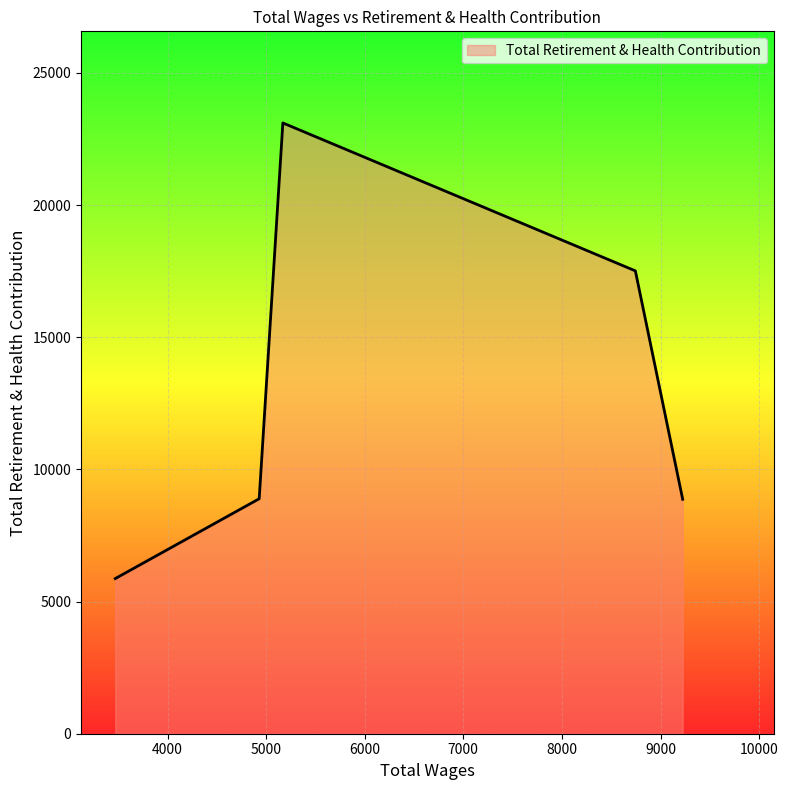

What is the sum of all values?

64243